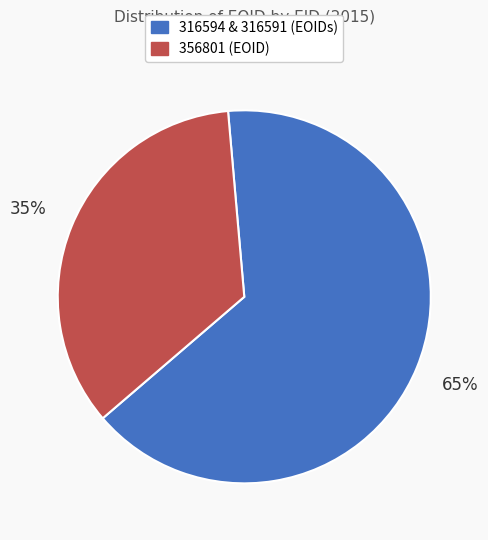

Is there a majority slice in this chart?

Yes